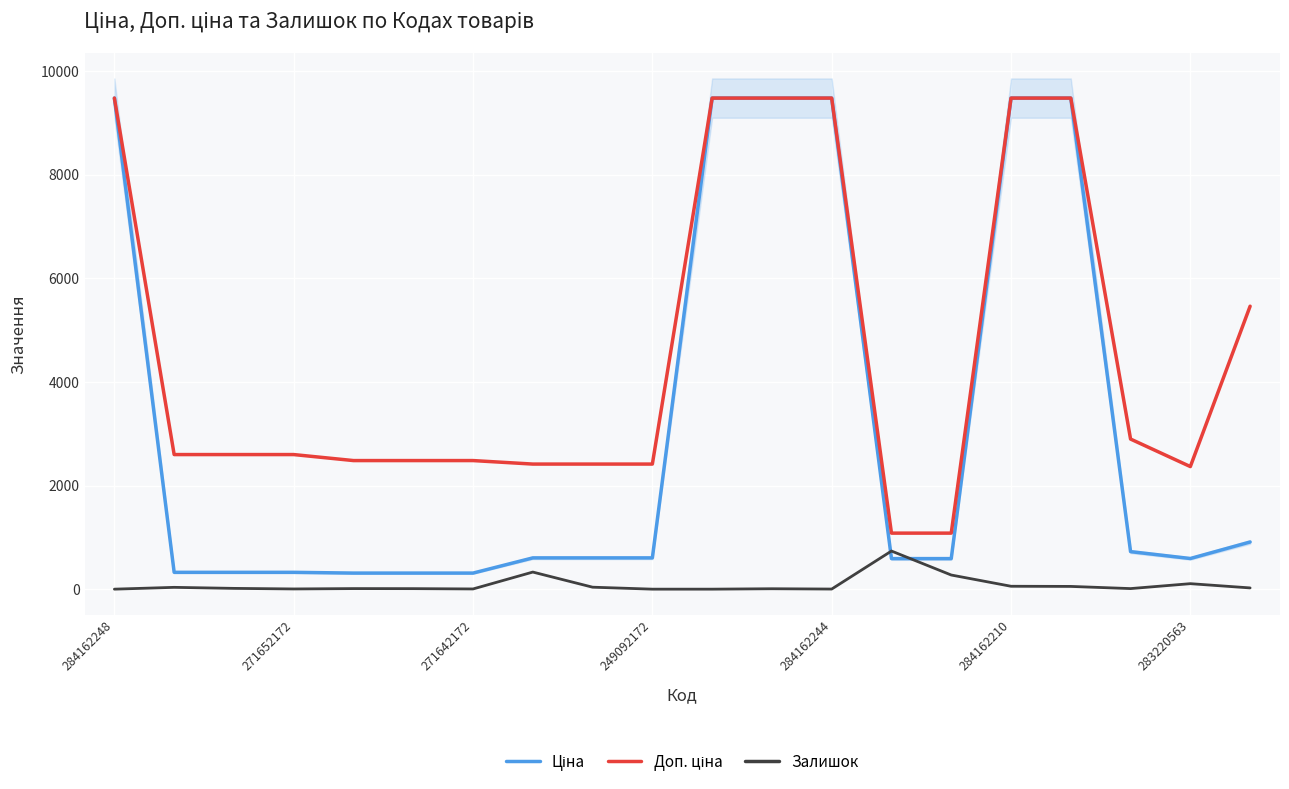

Where does the Ціна series first go above 603?

284162248